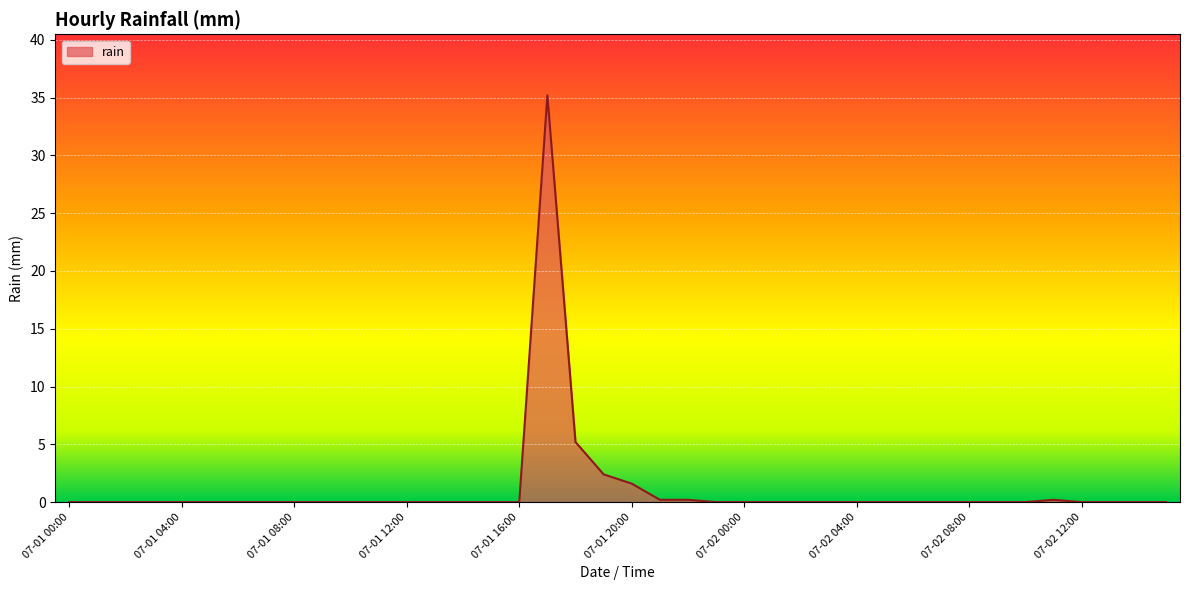

What is the difference between the maximum and minimum values?

35.2